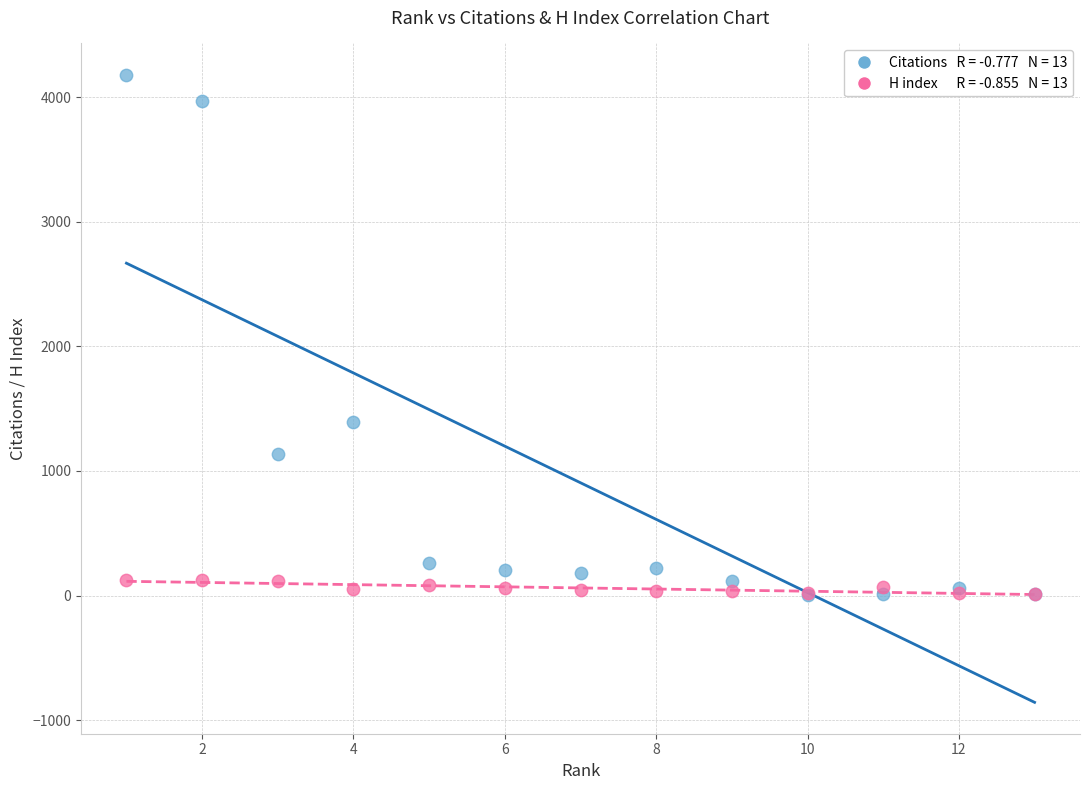

Across all series, what Y value is closest to 2093?

1395